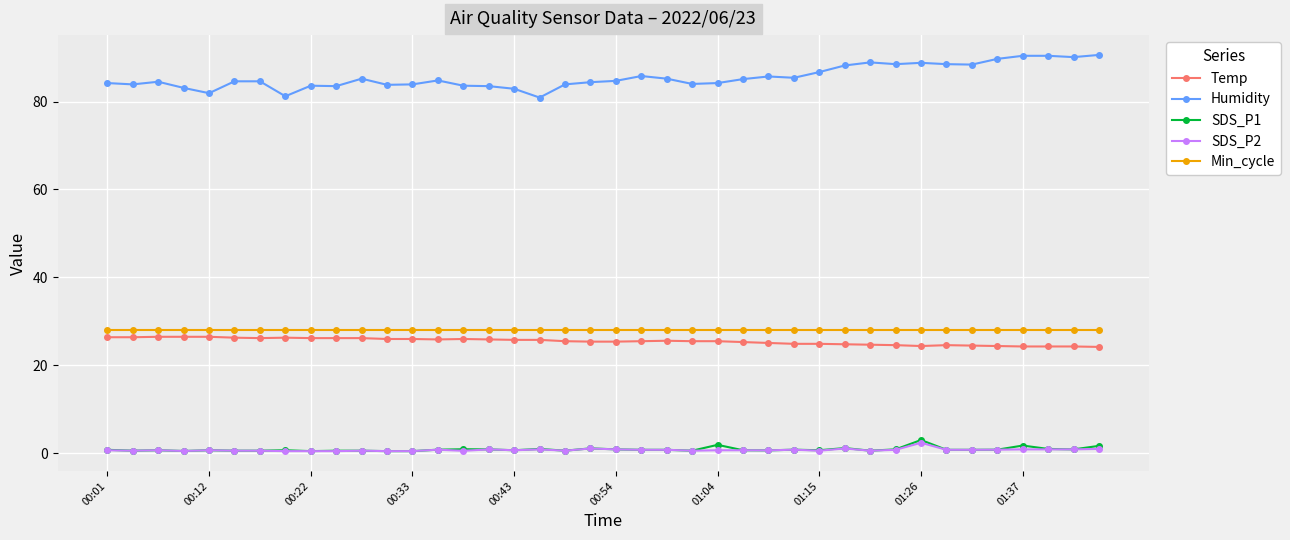

At how many categories does at least one series exceed 34?

40